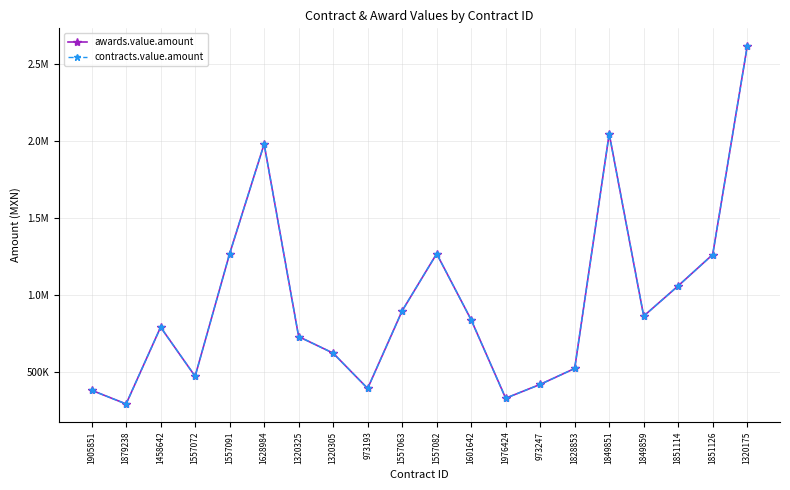

At which category is the sum across all series the highest?

1320175